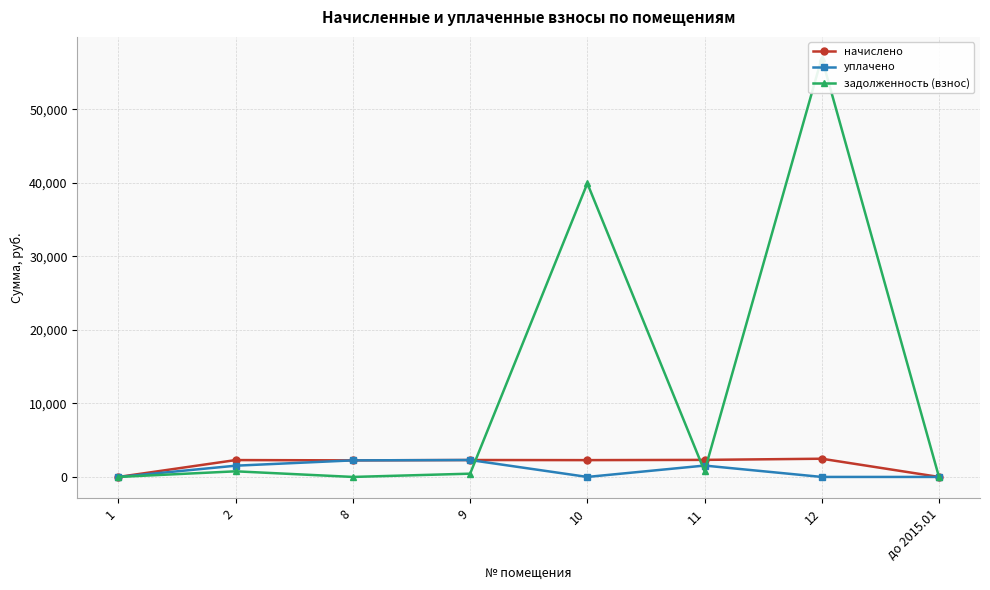

Where is the first local maximum for начислено?

2